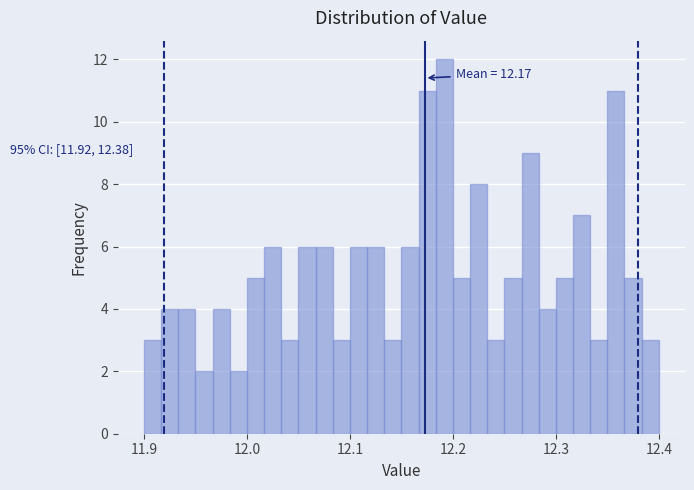

Around what value on the x-axis is the tallest bar? Give the approximate position of its centre, as read against the axis.

12.19